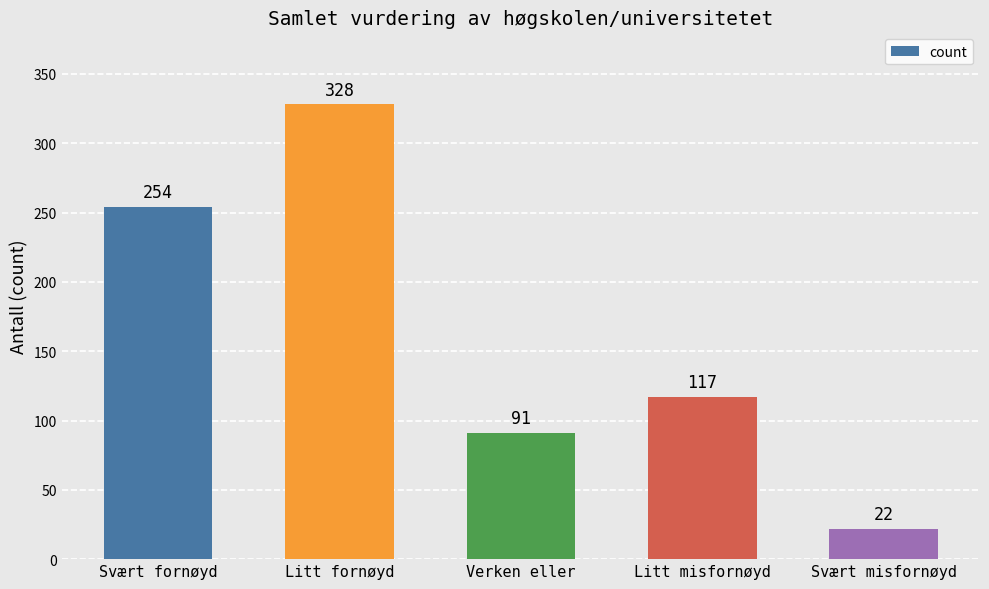

What is the label of the 3rd bar from the right?

Verken eller